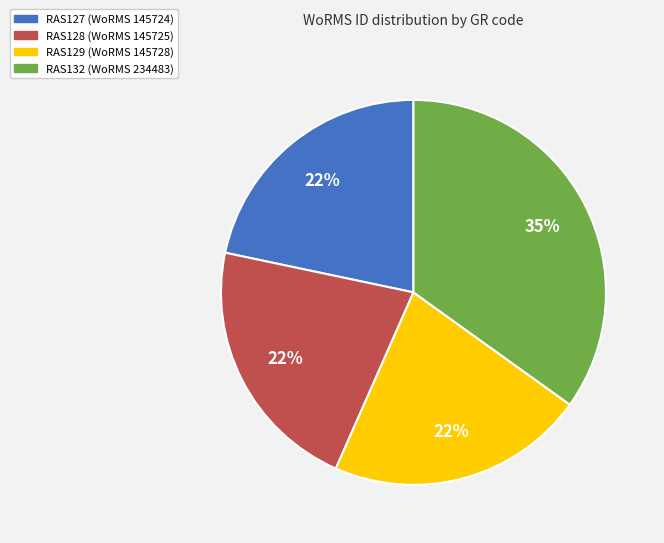

The RAS128 slice represents 22% of the pie. True or false?

True